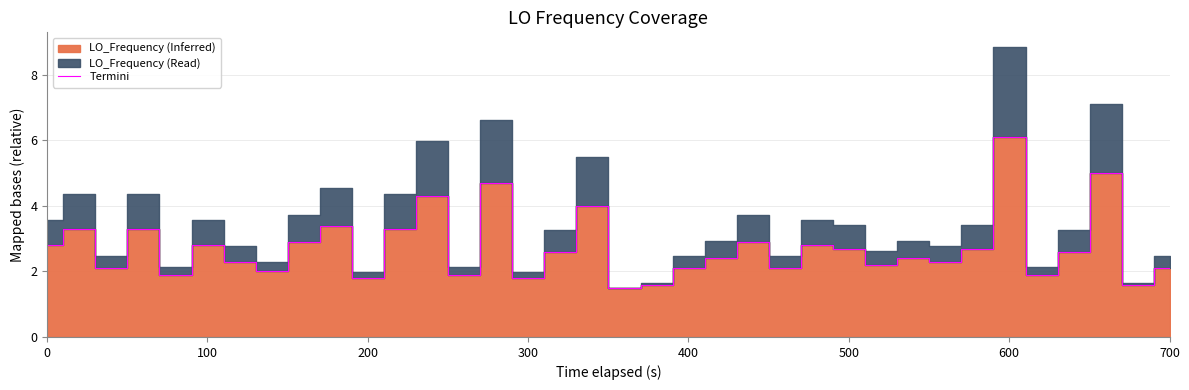

What is the value of the 5th point from the left?

1.9